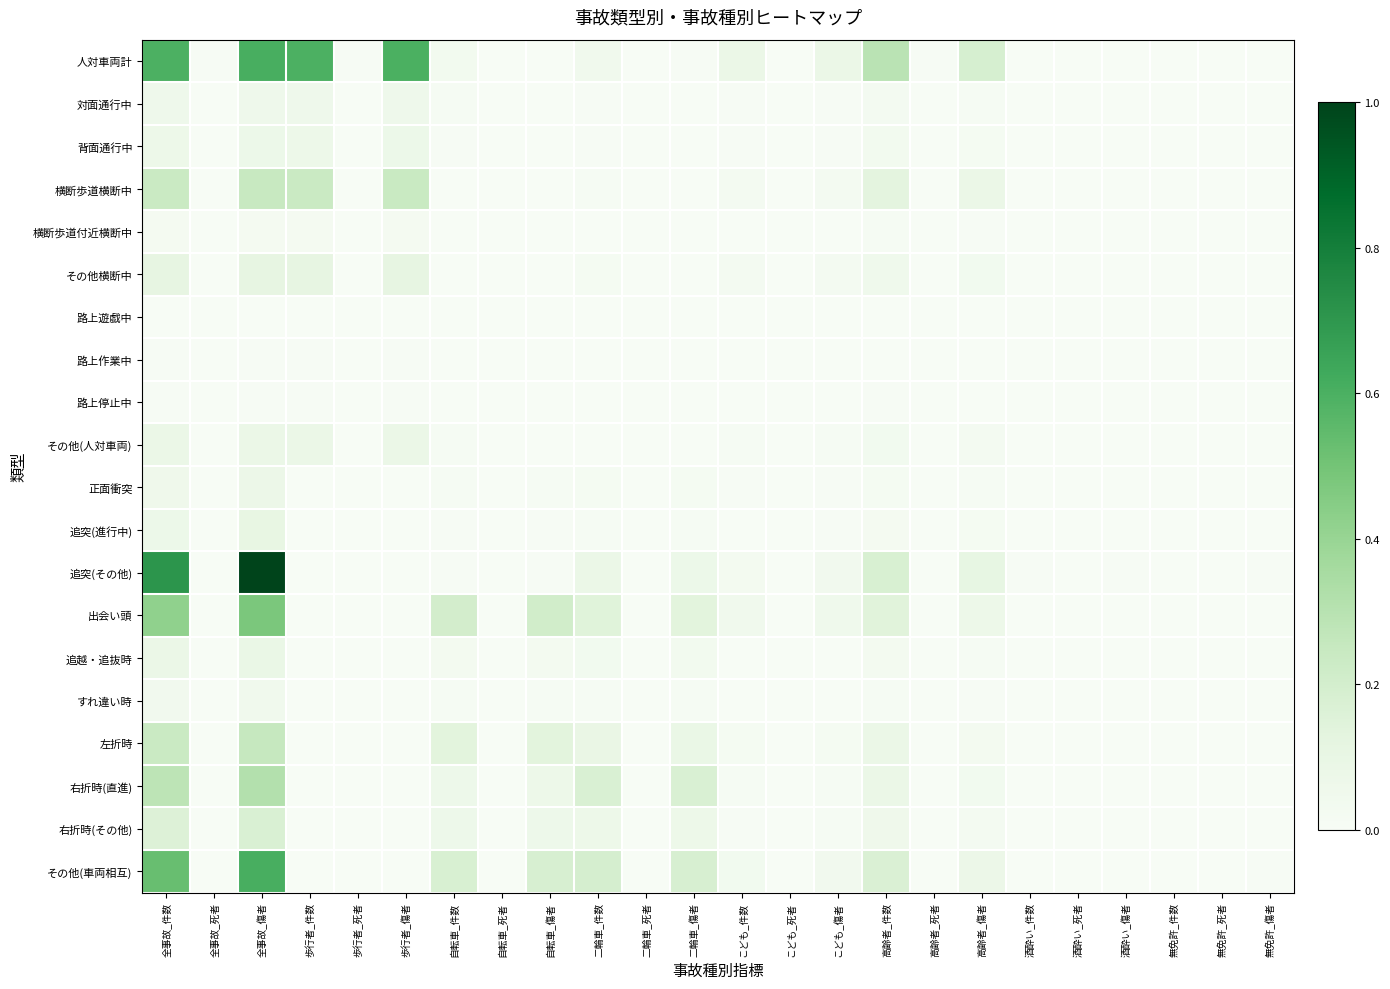

Reading left to right, extract all data points from this chart.

人対車両計: 全事故_件数=0.6	全事故_死者=0.0	全事故_傷者=0.6	歩行者_件数=0.6	歩行者_死者=0.0	歩行者_傷者=0.6	自転車_件数=0.0	自転車_死者=0.0	自転車_傷者=0.0	二輪車_件数=0.0	二輪車_死者=0.0	二輪車_傷者=0.0	こども_件数=0.1	こども_死者=0.0	こども_傷者=0.1	高齢者_件数=0.3	高齢者_死者=0.0	高齢者_傷者=0.2	酒酔い_件数=0.0	酒酔い_死者=0.0	酒酔い_傷者=0.0	無免許_件数=0.0	無免許_死者=0.0	無免許_傷者=0.0
対面通行中: 全事故_件数=0.1	全事故_死者=0.0	全事故_傷者=0.1	歩行者_件数=0.1	歩行者_死者=0.0	歩行者_傷者=0.1	自転車_件数=0.0	自転車_死者=0.0	自転車_傷者=0.0	二輪車_件数=0.0	二輪車_死者=0.0	二輪車_傷者=0.0	こども_件数=0.0	こども_死者=0.0	こども_傷者=0.0	高齢者_件数=0.0	高齢者_死者=0.0	高齢者_傷者=0.0	酒酔い_件数=0.0	酒酔い_死者=0.0	酒酔い_傷者=0.0	無免許_件数=0.0	無免許_死者=0.0	無免許_傷者=0.0
背面通行中: 全事故_件数=0.1	全事故_死者=0.0	全事故_傷者=0.1	歩行者_件数=0.1	歩行者_死者=0.0	歩行者_傷者=0.1	自転車_件数=0.0	自転車_死者=0.0	自転車_傷者=0.0	二輪車_件数=0.0	二輪車_死者=0.0	二輪車_傷者=0.0	こども_件数=0.0	こども_死者=0.0	こども_傷者=0.0	高齢者_件数=0.0	高齢者_死者=0.0	高齢者_傷者=0.0	酒酔い_件数=0.0	酒酔い_死者=0.0	酒酔い_傷者=0.0	無免許_件数=0.0	無免許_死者=0.0	無免許_傷者=0.0
横断歩道横断中: 全事故_件数=0.2	全事故_死者=0.0	全事故_傷者=0.2	歩行者_件数=0.2	歩行者_死者=0.0	歩行者_傷者=0.2	自転車_件数=0.0	自転車_死者=0.0	自転車_傷者=0.0	二輪車_件数=0.0	二輪車_死者=0.0	二輪車_傷者=0.0	こども_件数=0.0	こども_死者=0.0	こども_傷者=0.0	高齢者_件数=0.1	高齢者_死者=0.0	高齢者_傷者=0.1	酒酔い_件数=0.0	酒酔い_死者=0.0	酒酔い_傷者=0.0	無免許_件数=0.0	無免許_死者=0.0	無免許_傷者=0.0
横断歩道付近横断中: 全事故_件数=0.0	全事故_死者=0.0	全事故_傷者=0.0	歩行者_件数=0.0	歩行者_死者=0.0	歩行者_傷者=0.0	自転車_件数=0.0	自転車_死者=0.0	自転車_傷者=0.0	二輪車_件数=0.0	二輪車_死者=0.0	二輪車_傷者=0.0	こども_件数=0.0	こども_死者=0.0	こども_傷者=0.0	高齢者_件数=0.0	高齢者_死者=0.0	高齢者_傷者=0.0	酒酔い_件数=0.0	酒酔い_死者=0.0	酒酔い_傷者=0.0	無免許_件数=0.0	無免許_死者=0.0	無免許_傷者=0.0
その他横断中: 全事故_件数=0.1	全事故_死者=0.0	全事故_傷者=0.1	歩行者_件数=0.1	歩行者_死者=0.0	歩行者_傷者=0.1	自転車_件数=0.0	自転車_死者=0.0	自転車_傷者=0.0	二輪車_件数=0.0	二輪車_死者=0.0	二輪車_傷者=0.0	こども_件数=0.0	こども_死者=0.0	こども_傷者=0.0	高齢者_件数=0.1	高齢者_死者=0.0	高齢者_傷者=0.0	酒酔い_件数=0.0	酒酔い_死者=0.0	酒酔い_傷者=0.0	無免許_件数=0.0	無免許_死者=0.0	無免許_傷者=0.0
路上遊戯中: 全事故_件数=0.0	全事故_死者=0.0	全事故_傷者=0.0	歩行者_件数=0.0	歩行者_死者=0.0	歩行者_傷者=0.0	自転車_件数=0.0	自転車_死者=0.0	自転車_傷者=0.0	二輪車_件数=0.0	二輪車_死者=0.0	二輪車_傷者=0.0	こども_件数=0.0	こども_死者=0.0	こども_傷者=0.0	高齢者_件数=0.0	高齢者_死者=0.0	高齢者_傷者=0.0	酒酔い_件数=0.0	酒酔い_死者=0.0	酒酔い_傷者=0.0	無免許_件数=0.0	無免許_死者=0.0	無免許_傷者=0.0
路上作業中: 全事故_件数=0.0	全事故_死者=0.0	全事故_傷者=0.0	歩行者_件数=0.0	歩行者_死者=0.0	歩行者_傷者=0.0	自転車_件数=0.0	自転車_死者=0.0	自転車_傷者=0.0	二輪車_件数=0.0	二輪車_死者=0.0	二輪車_傷者=0.0	こども_件数=0.0	こども_死者=0.0	こども_傷者=0.0	高齢者_件数=0.0	高齢者_死者=0.0	高齢者_傷者=0.0	酒酔い_件数=0.0	酒酔い_死者=0.0	酒酔い_傷者=0.0	無免許_件数=0.0	無免許_死者=0.0	無免許_傷者=0.0
路上停止中: 全事故_件数=0.0	全事故_死者=0.0	全事故_傷者=0.0	歩行者_件数=0.0	歩行者_死者=0.0	歩行者_傷者=0.0	自転車_件数=0.0	自転車_死者=0.0	自転車_傷者=0.0	二輪車_件数=0.0	二輪車_死者=0.0	二輪車_傷者=0.0	こども_件数=0.0	こども_死者=0.0	こども_傷者=0.0	高齢者_件数=0.0	高齢者_死者=0.0	高齢者_傷者=0.0	酒酔い_件数=0.0	酒酔い_死者=0.0	酒酔い_傷者=0.0	無免許_件数=0.0	無免許_死者=0.0	無免許_傷者=0.0
その他(人対車両): 全事故_件数=0.1	全事故_死者=0.0	全事故_傷者=0.1	歩行者_件数=0.1	歩行者_死者=0.0	歩行者_傷者=0.1	自転車_件数=0.0	自転車_死者=0.0	自転車_傷者=0.0	二輪車_件数=0.0	二輪車_死者=0.0	二輪車_傷者=0.0	こども_件数=0.0	こども_死者=0.0	こども_傷者=0.0	高齢者_件数=0.0	高齢者_死者=0.0	高齢者_傷者=0.0	酒酔い_件数=0.0	酒酔い_死者=0.0	酒酔い_傷者=0.0	無免許_件数=0.0	無免許_死者=0.0	無免許_傷者=0.0
正面衝突: 全事故_件数=0.1	全事故_死者=0.0	全事故_傷者=0.1	歩行者_件数=0.0	歩行者_死者=0.0	歩行者_傷者=0.0	自転車_件数=0.0	自転車_死者=0.0	自転車_傷者=0.0	二輪車_件数=0.0	二輪車_死者=0.0	二輪車_傷者=0.0	こども_件数=0.0	こども_死者=0.0	こども_傷者=0.0	高齢者_件数=0.0	高齢者_死者=0.0	高齢者_傷者=0.0	酒酔い_件数=0.0	酒酔い_死者=0.0	酒酔い_傷者=0.0	無免許_件数=0.0	無免許_死者=0.0	無免許_傷者=0.0
追突(進行中): 全事故_件数=0.1	全事故_死者=0.0	全事故_傷者=0.1	歩行者_件数=0.0	歩行者_死者=0.0	歩行者_傷者=0.0	自転車_件数=0.0	自転車_死者=0.0	自転車_傷者=0.0	二輪車_件数=0.0	二輪車_死者=0.0	二輪車_傷者=0.0	こども_件数=0.0	こども_死者=0.0	こども_傷者=0.0	高齢者_件数=0.0	高齢者_死者=0.0	高齢者_傷者=0.0	酒酔い_件数=0.0	酒酔い_死者=0.0	酒酔い_傷者=0.0	無免許_件数=0.0	無免許_死者=0.0	無免許_傷者=0.0
追突(その他): 全事故_件数=0.7	全事故_死者=0.0	全事故_傷者=1.0	歩行者_件数=0.0	歩行者_死者=0.0	歩行者_傷者=0.0	自転車_件数=0.0	自転車_死者=0.0	自転車_傷者=0.0	二輪車_件数=0.1	二輪車_死者=0.0	二輪車_傷者=0.1	こども_件数=0.0	こども_死者=0.0	こども_傷者=0.0	高齢者_件数=0.2	高齢者_死者=0.0	高齢者_傷者=0.1	酒酔い_件数=0.0	酒酔い_死者=0.0	酒酔い_傷者=0.0	無免許_件数=0.0	無免許_死者=0.0	無免許_傷者=0.0
出会い頭: 全事故_件数=0.4	全事故_死者=0.0	全事故_傷者=0.5	歩行者_件数=0.0	歩行者_死者=0.0	歩行者_傷者=0.0	自転車_件数=0.2	自転車_死者=0.0	自転車_傷者=0.2	二輪車_件数=0.1	二輪車_死者=0.0	二輪車_傷者=0.1	こども_件数=0.0	こども_死者=0.0	こども_傷者=0.1	高齢者_件数=0.1	高齢者_死者=0.0	高齢者_傷者=0.1	酒酔い_件数=0.0	酒酔い_死者=0.0	酒酔い_傷者=0.0	無免許_件数=0.0	無免許_死者=0.0	無免許_傷者=0.0
追越・追抜時: 全事故_件数=0.1	全事故_死者=0.0	全事故_傷者=0.1	歩行者_件数=0.0	歩行者_死者=0.0	歩行者_傷者=0.0	自転車_件数=0.0	自転車_死者=0.0	自転車_傷者=0.0	二輪車_件数=0.0	二輪車_死者=0.0	二輪車_傷者=0.0	こども_件数=0.0	こども_死者=0.0	こども_傷者=0.0	高齢者_件数=0.0	高齢者_死者=0.0	高齢者_傷者=0.0	酒酔い_件数=0.0	酒酔い_死者=0.0	酒酔い_傷者=0.0	無免許_件数=0.0	無免許_死者=0.0	無免許_傷者=0.0
すれ違い時: 全事故_件数=0.0	全事故_死者=0.0	全事故_傷者=0.0	歩行者_件数=0.0	歩行者_死者=0.0	歩行者_傷者=0.0	自転車_件数=0.0	自転車_死者=0.0	自転車_傷者=0.0	二輪車_件数=0.0	二輪車_死者=0.0	二輪車_傷者=0.0	こども_件数=0.0	こども_死者=0.0	こども_傷者=0.0	高齢者_件数=0.0	高齢者_死者=0.0	高齢者_傷者=0.0	酒酔い_件数=0.0	酒酔い_死者=0.0	酒酔い_傷者=0.0	無免許_件数=0.0	無免許_死者=0.0	無免許_傷者=0.0
左折時: 全事故_件数=0.2	全事故_死者=0.0	全事故_傷者=0.3	歩行者_件数=0.0	歩行者_死者=0.0	歩行者_傷者=0.0	自転車_件数=0.1	自転車_死者=0.0	自転車_傷者=0.1	二輪車_件数=0.1	二輪車_死者=0.0	二輪車_傷者=0.1	こども_件数=0.0	こども_死者=0.0	こども_傷者=0.0	高齢者_件数=0.1	高齢者_死者=0.0	高齢者_傷者=0.0	酒酔い_件数=0.0	酒酔い_死者=0.0	酒酔い_傷者=0.0	無免許_件数=0.0	無免許_死者=0.0	無免許_傷者=0.0
右折時(直進): 全事故_件数=0.3	全事故_死者=0.0	全事故_傷者=0.3	歩行者_件数=0.0	歩行者_死者=0.0	歩行者_傷者=0.0	自転車_件数=0.1	自転車_死者=0.0	自転車_傷者=0.1	二輪車_件数=0.2	二輪車_死者=0.0	二輪車_傷者=0.2	こども_件数=0.0	こども_死者=0.0	こども_傷者=0.0	高齢者_件数=0.1	高齢者_死者=0.0	高齢者_傷者=0.0	酒酔い_件数=0.0	酒酔い_死者=0.0	酒酔い_傷者=0.0	無免許_件数=0.0	無免許_死者=0.0	無免許_傷者=0.0
右折時(その他): 全事故_件数=0.2	全事故_死者=0.0	全事故_傷者=0.2	歩行者_件数=0.0	歩行者_死者=0.0	歩行者_傷者=0.0	自転車_件数=0.1	自転車_死者=0.0	自転車_傷者=0.1	二輪車_件数=0.1	二輪車_死者=0.0	二輪車_傷者=0.1	こども_件数=0.0	こども_死者=0.0	こども_傷者=0.0	高齢者_件数=0.1	高齢者_死者=0.0	高齢者_傷者=0.0	酒酔い_件数=0.0	酒酔い_死者=0.0	酒酔い_傷者=0.0	無免許_件数=0.0	無免許_死者=0.0	無免許_傷者=0.0
その他(車両相互): 全事故_件数=0.5	全事故_死者=0.0	全事故_傷者=0.6	歩行者_件数=0.0	歩行者_死者=0.0	歩行者_傷者=0.0	自転車_件数=0.2	自転車_死者=0.0	自転車_傷者=0.2	二輪車_件数=0.2	二輪車_死者=0.0	二輪車_傷者=0.2	こども_件数=0.0	こども_死者=0.0	こども_傷者=0.0	高齢者_件数=0.2	高齢者_死者=0.0	高齢者_傷者=0.1	酒酔い_件数=0.0	酒酔い_死者=0.0	酒酔い_傷者=0.0	無免許_件数=0.0	無免許_死者=0.0	無免許_傷者=0.0